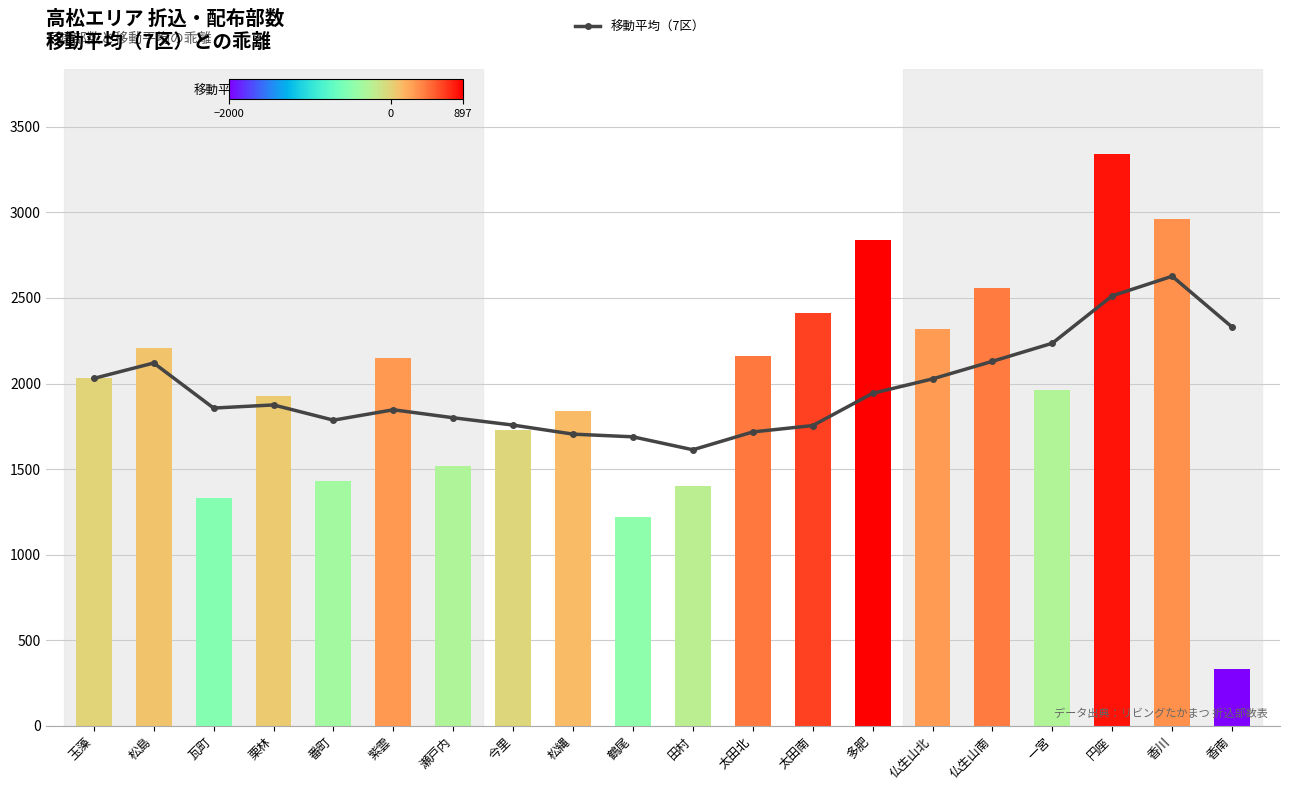

What is the highest value of the 戸建部数 series?

3340.0